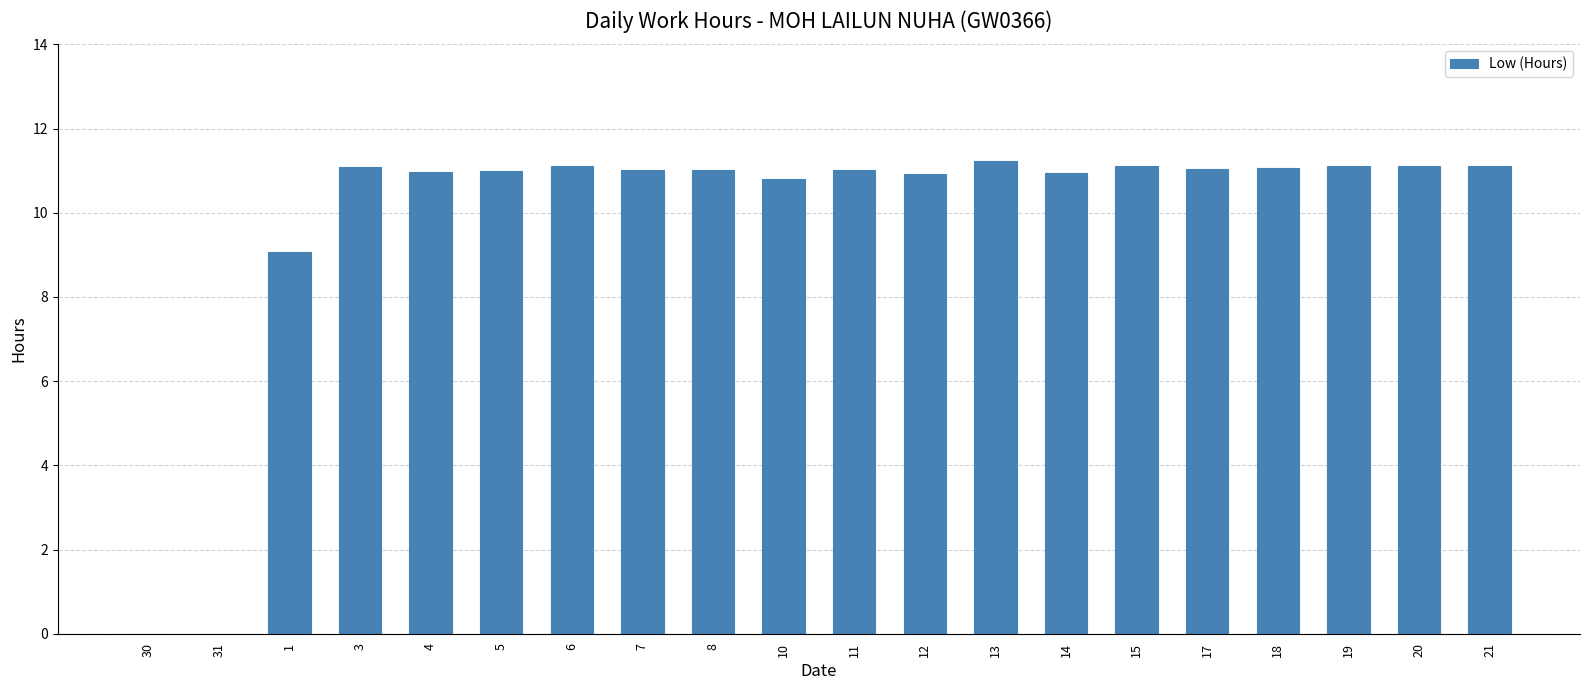

How many categories are shown in the chart?

20